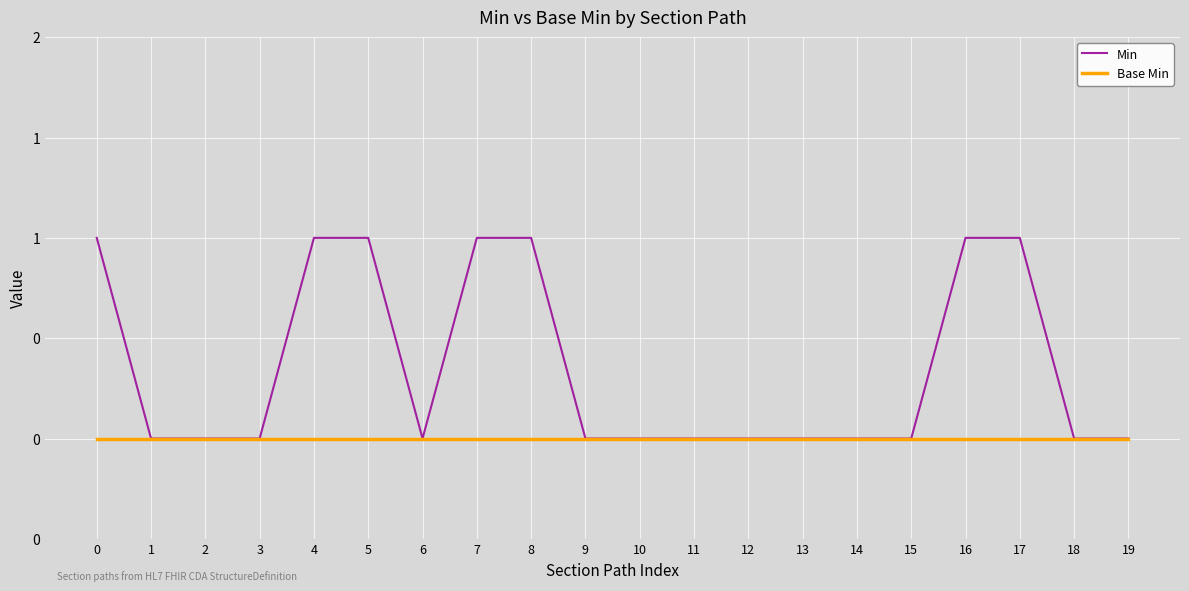

Reading left to right, list all the values displayed in this chart.

Min: 1	0	0	0	1	1	0	1	1	0	0	0	0	0	0	0	1	1	0	0
Base Min: 0	0	0	0	0	0	0	0	0	0	0	0	0	0	0	0	0	0	0	0